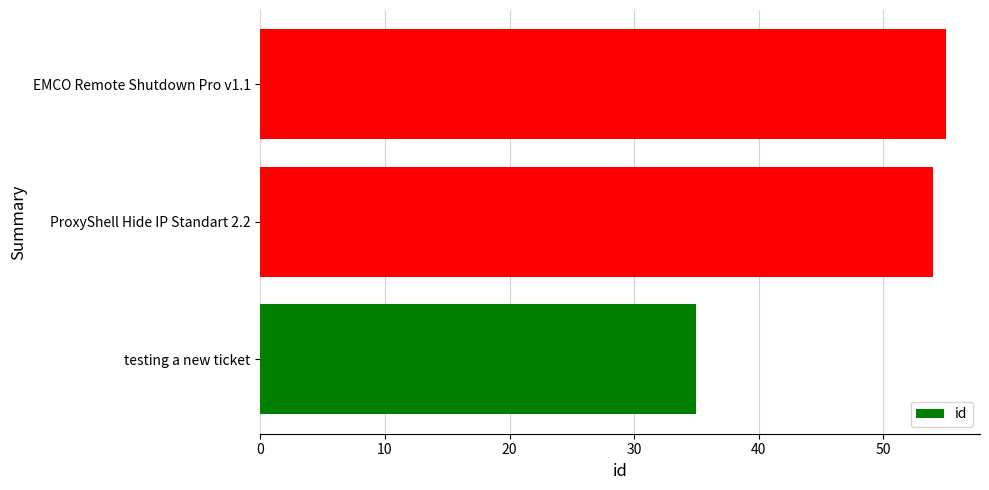

Approximately how many times larger is the value at testing a new ticket compared to ProxyShell Hide IP Standart 2.2?

0.6